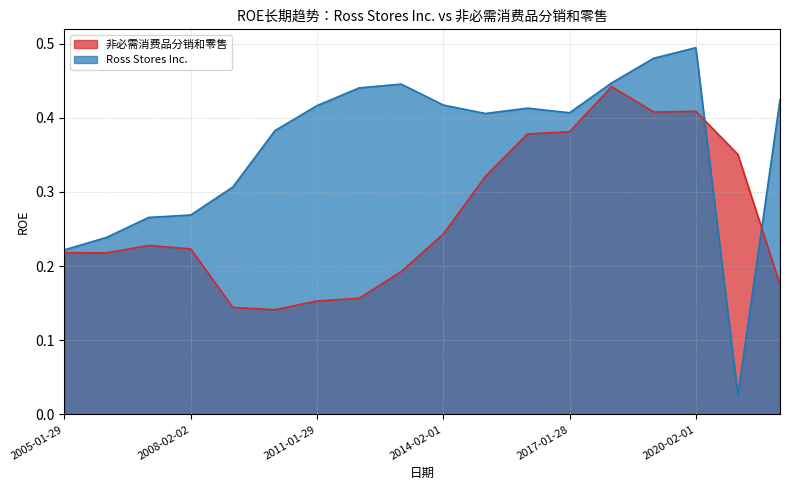

How many lines are shown in the chart?

2